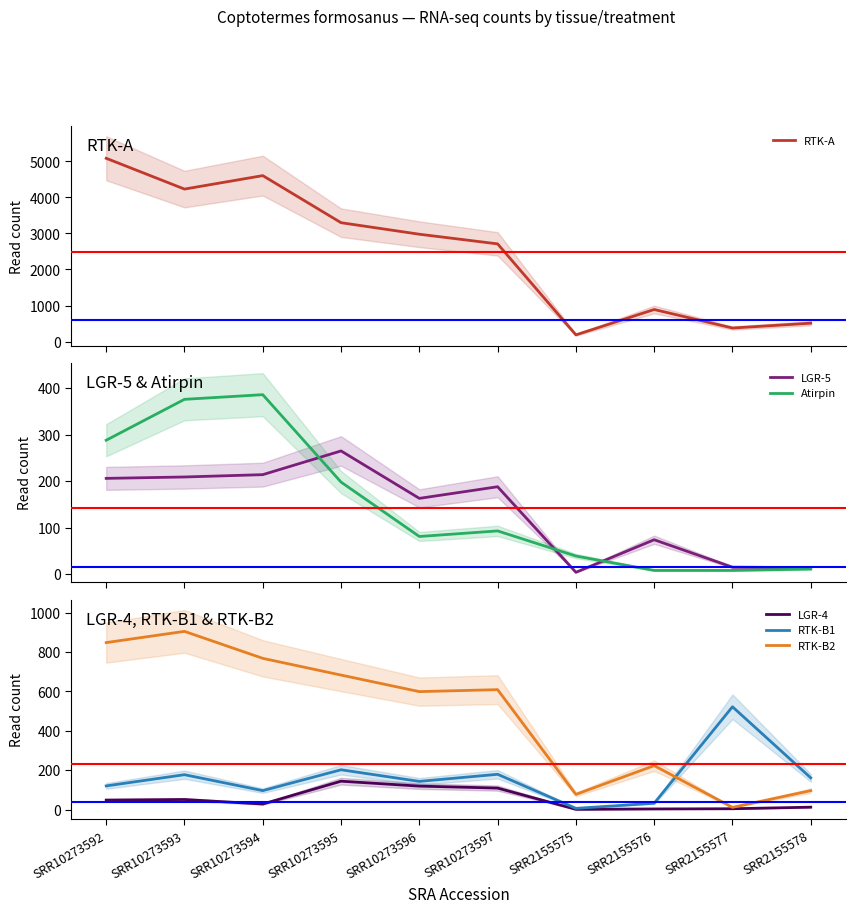

Between which two adjacent categories do LGR-4 and Atirpin first intersect?

SRR10273595 and SRR10273596